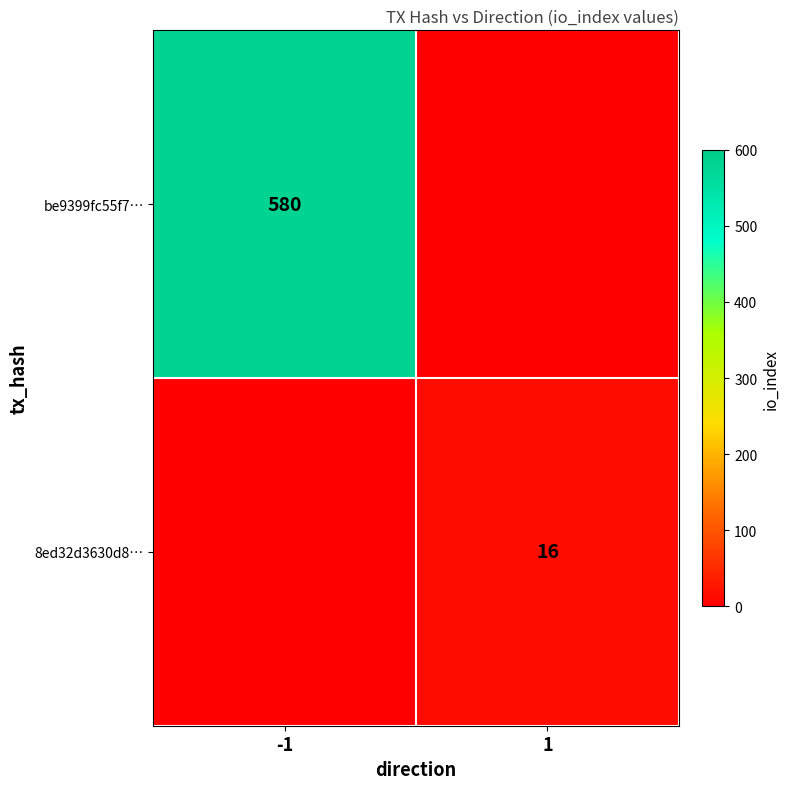

True or false: 8ed32d3630d8… has a value of 16 at 1.

True